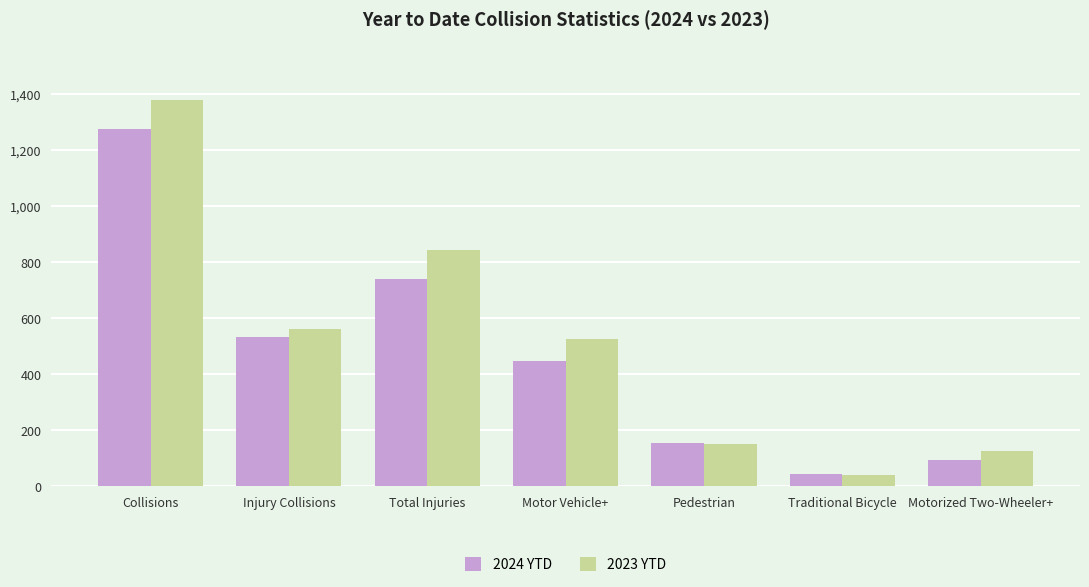

What is the spread (max minus min) of values at Motorized Two-Wheeler+?

31